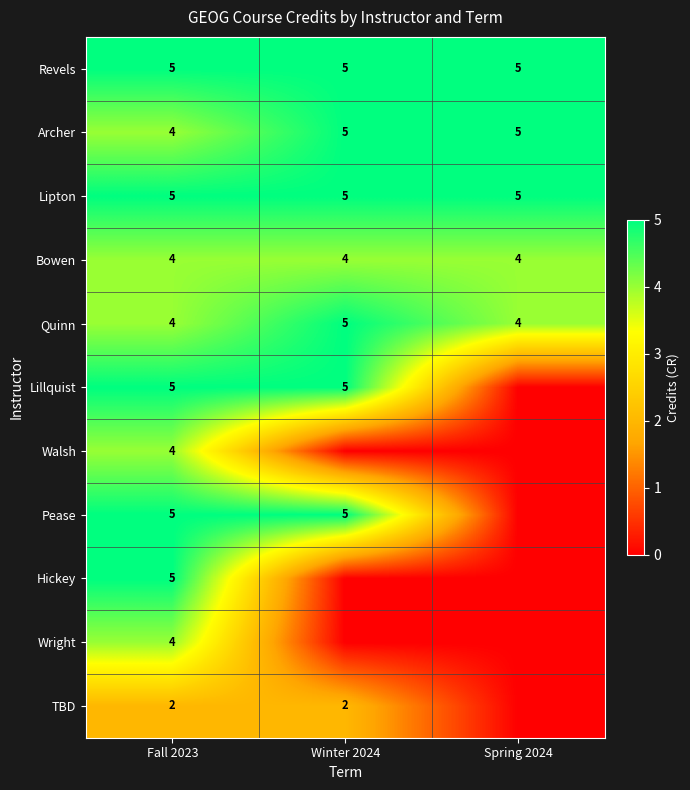

What is the sum of all Bowen values?

12